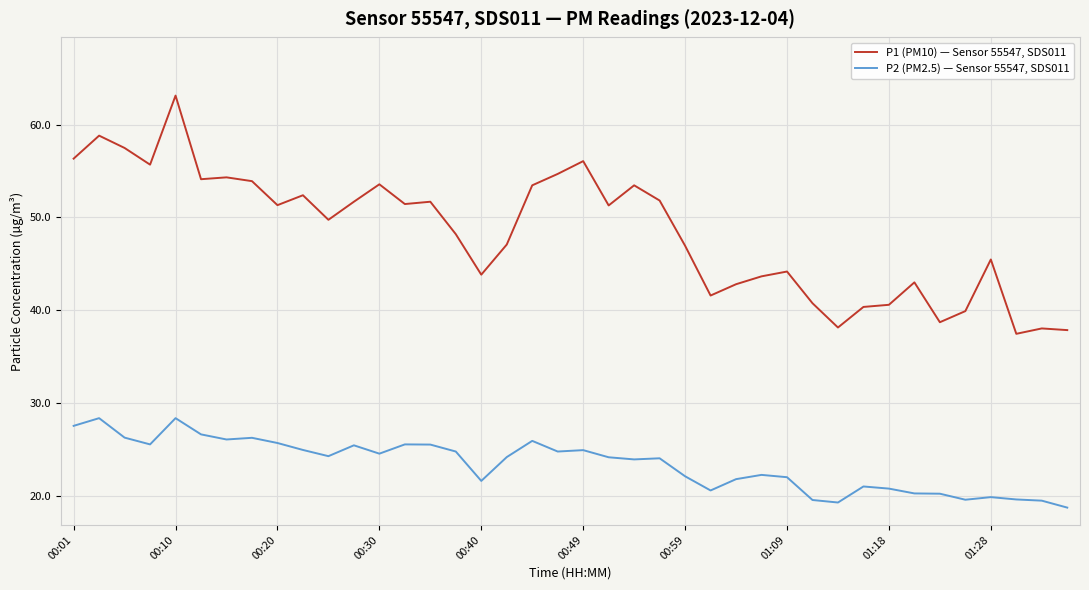

List the series in order of their overall mean, highest first.

P1 (PM10) — Sensor 55547, SDS011, P2 (PM2.5) — Sensor 55547, SDS011